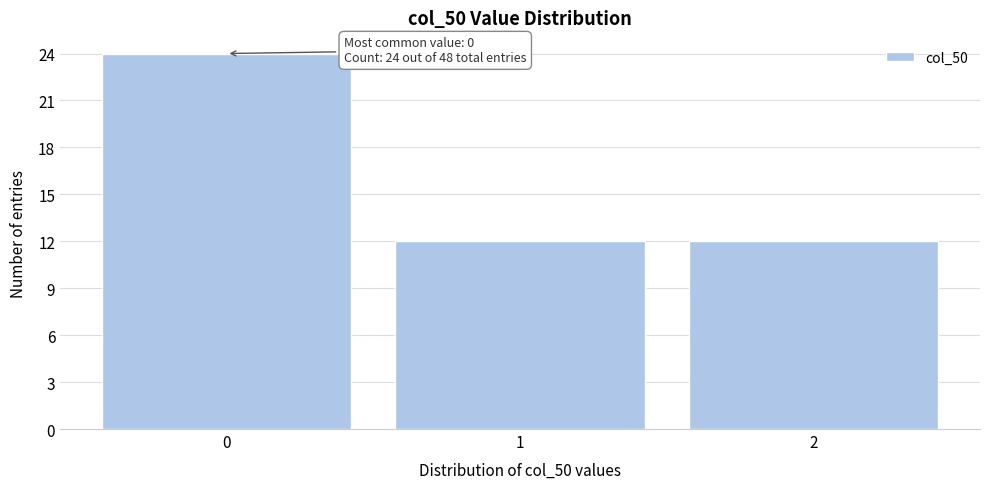

Over which range of the x-axis is the bar tallest?

-0.5 to 0.5